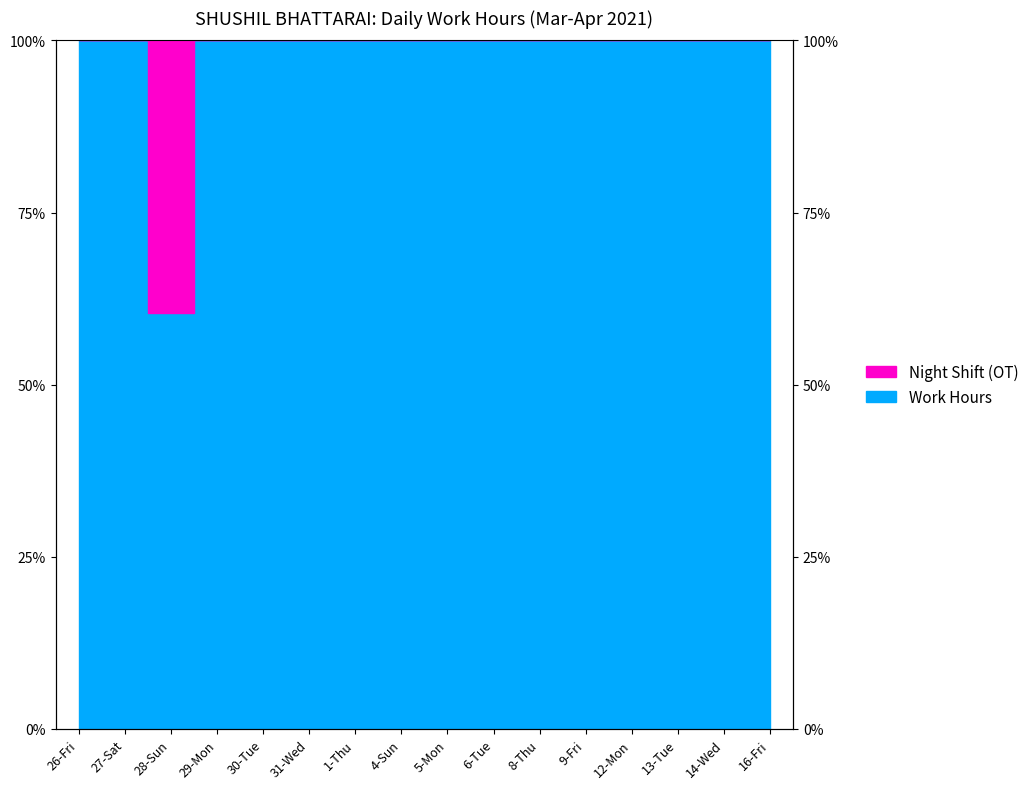

What value does the data have at 14-Wed?

100.0